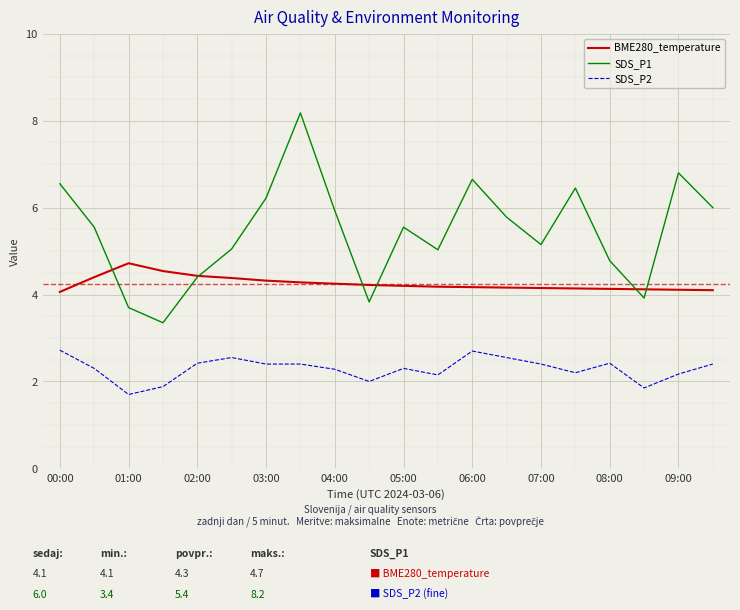

What is the highest value of the SDS_P1 series?

8.2